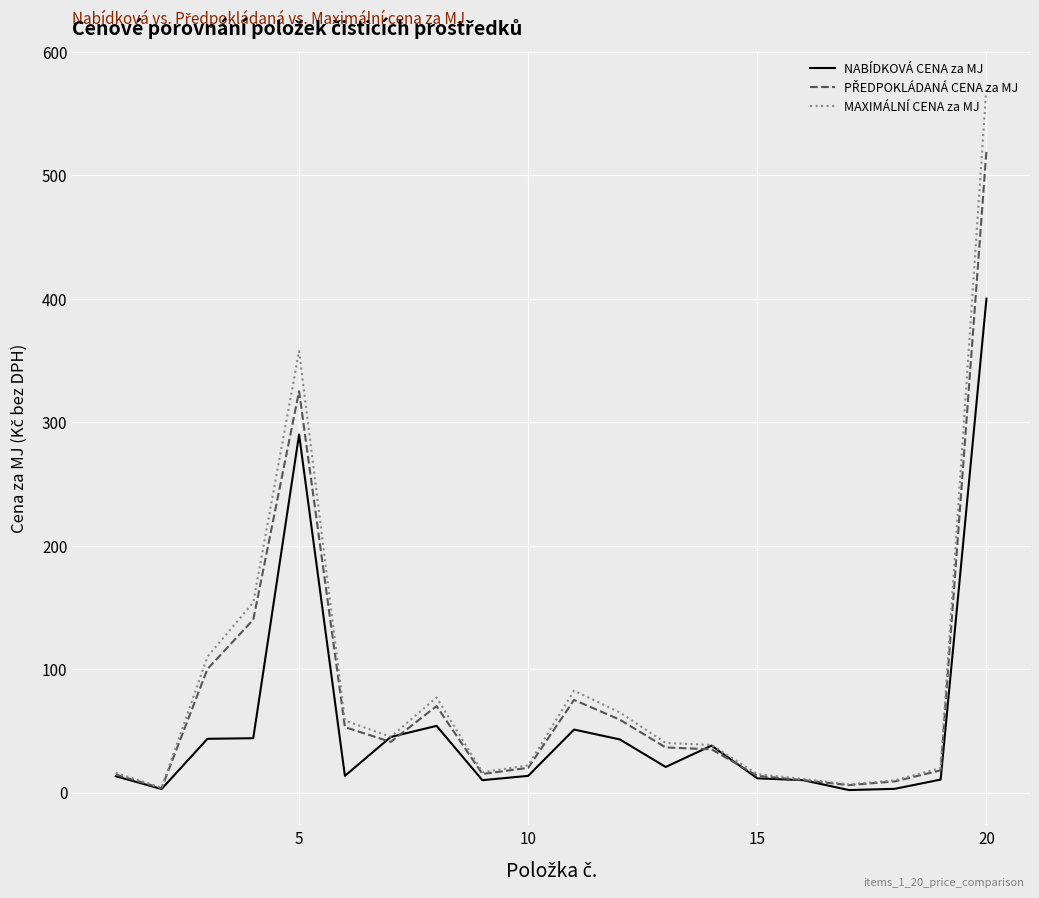

Which series has the largest range (max minus min)?

MAXIMÁLNÍ CENA za MJ